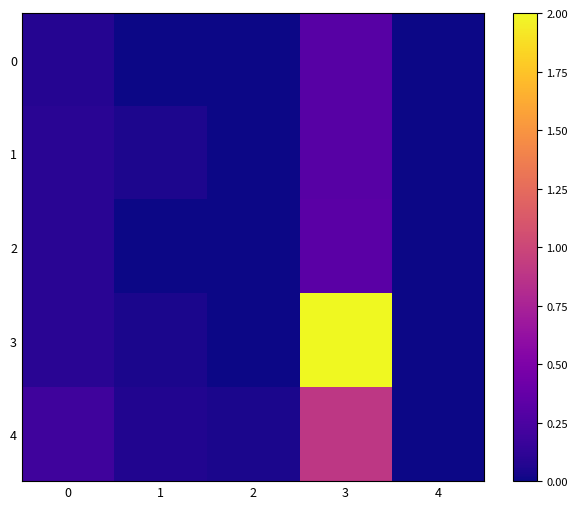

List the series in order of their peak value, lowest first.

0, 1, 2, 4, 3